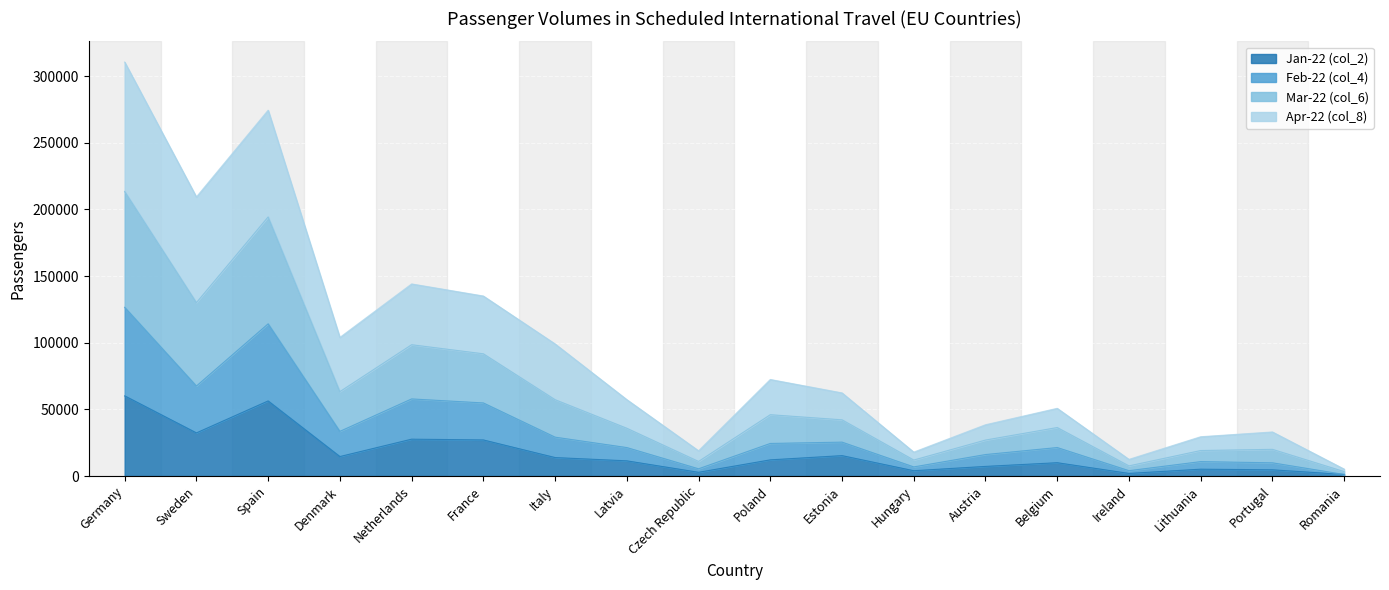

Does the chart display data point markers on the line(s)?

No